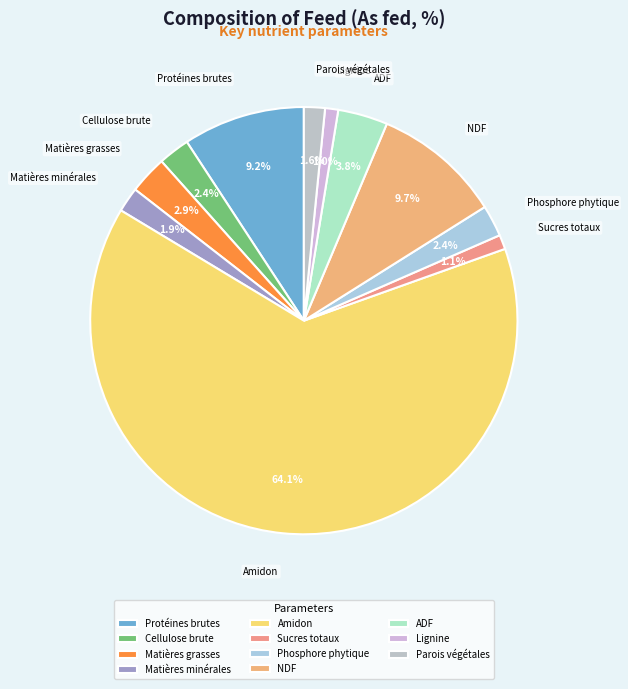

Which slice represents more than half of the pie?

Amidon